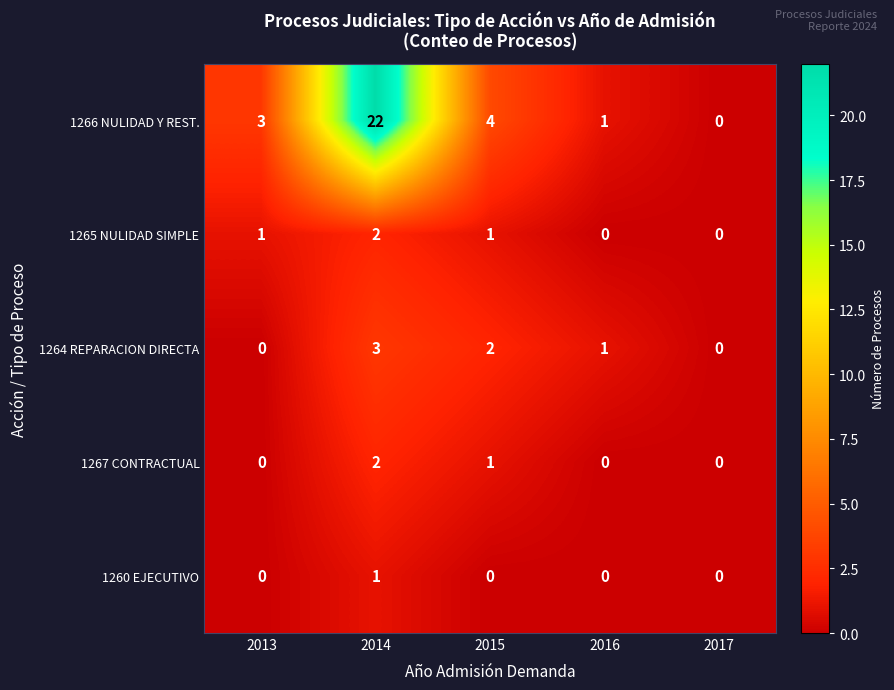

How many series are shown in this chart?

5